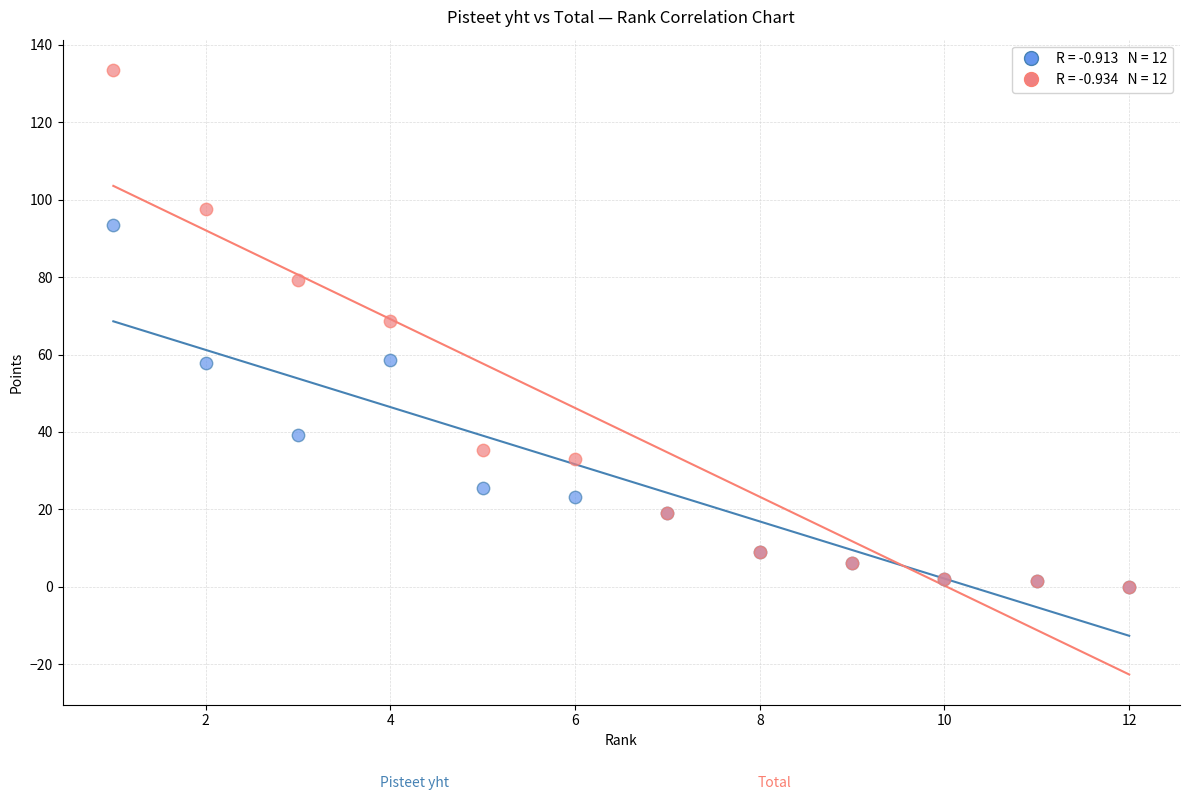

Across all series, what Y value is closest to 66?

68.7